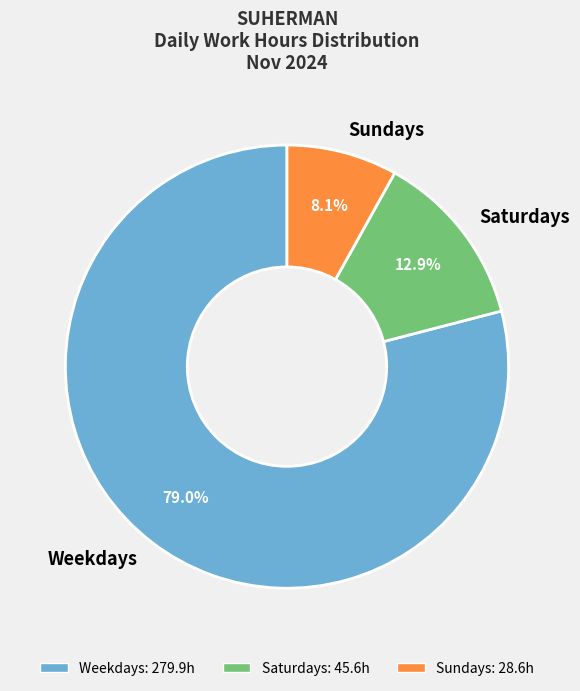

How many segments does this pie chart have?

3